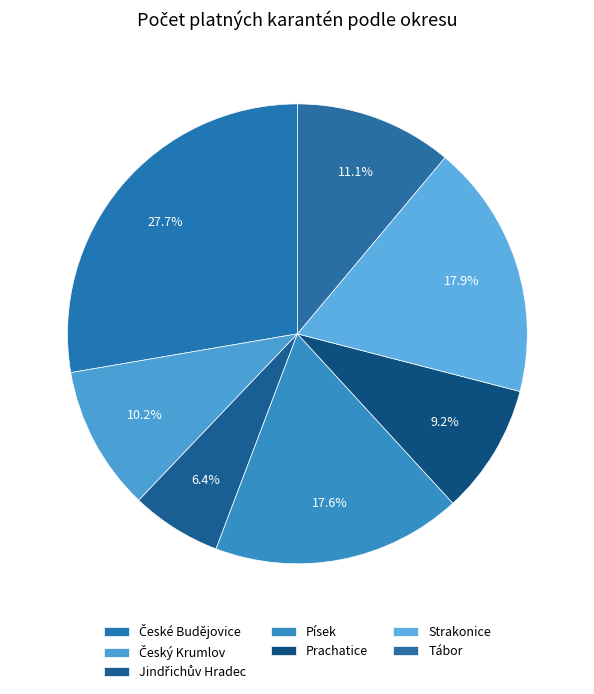

Does any single category account for the majority?

No